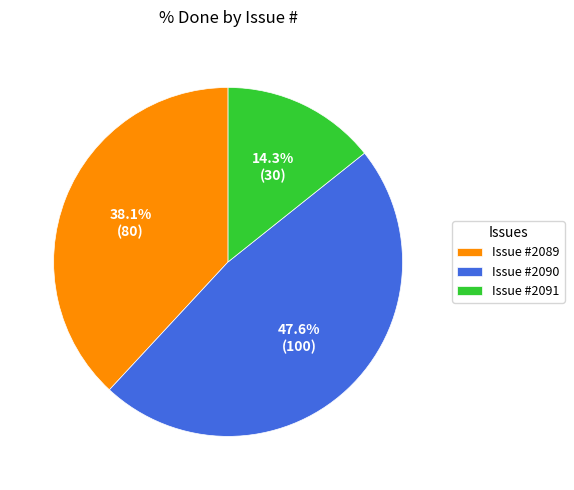

What percentage is NOT represented by Issue #2089?

61.9%